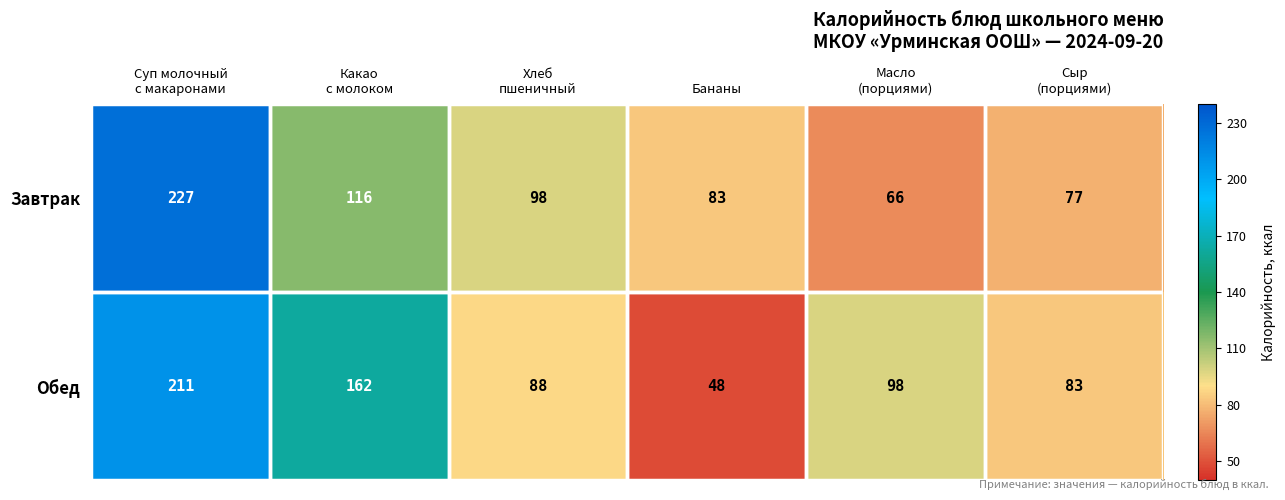

Which series has the widest spread of values?

Обед